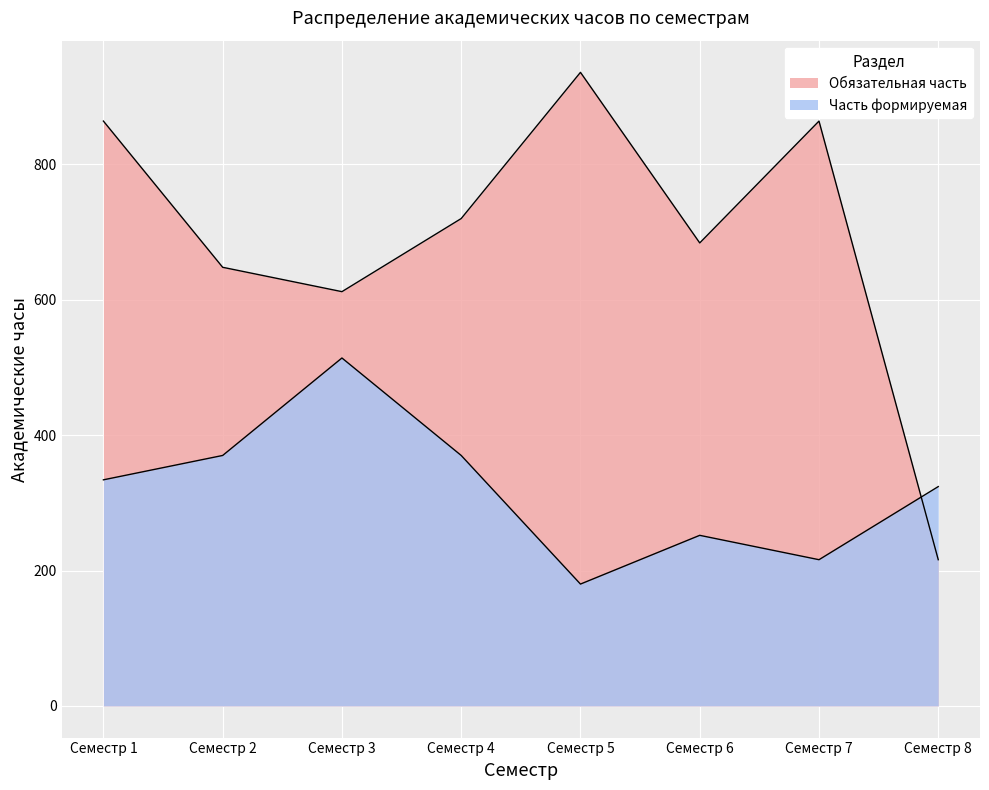

How many distinct data groups are displayed?

2